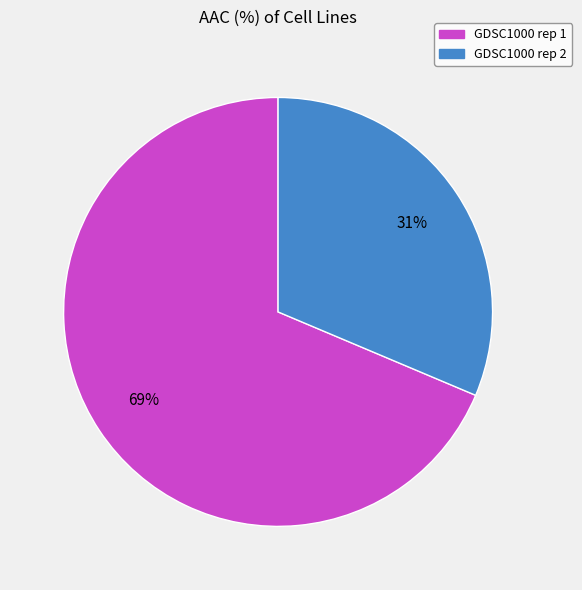

Which slice represents more than half of the pie?

GDSC1000 rep 1